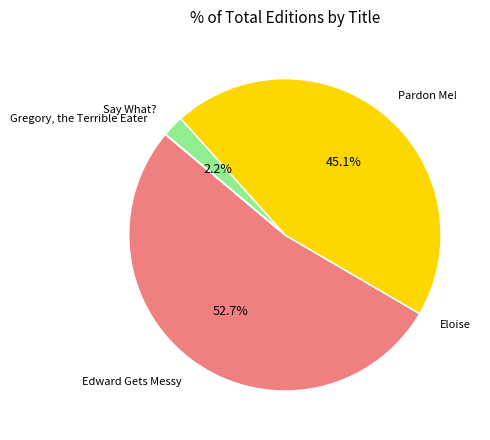

True or false: Say What? accounts for 2% of the total.

True